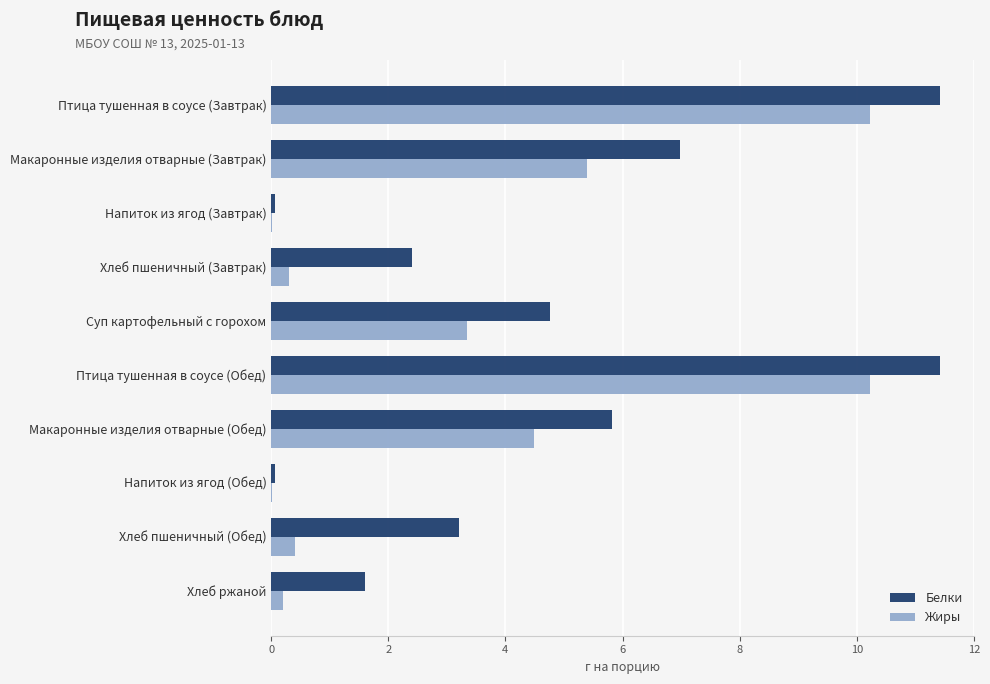

What is the sum of all Белки values?

47.8